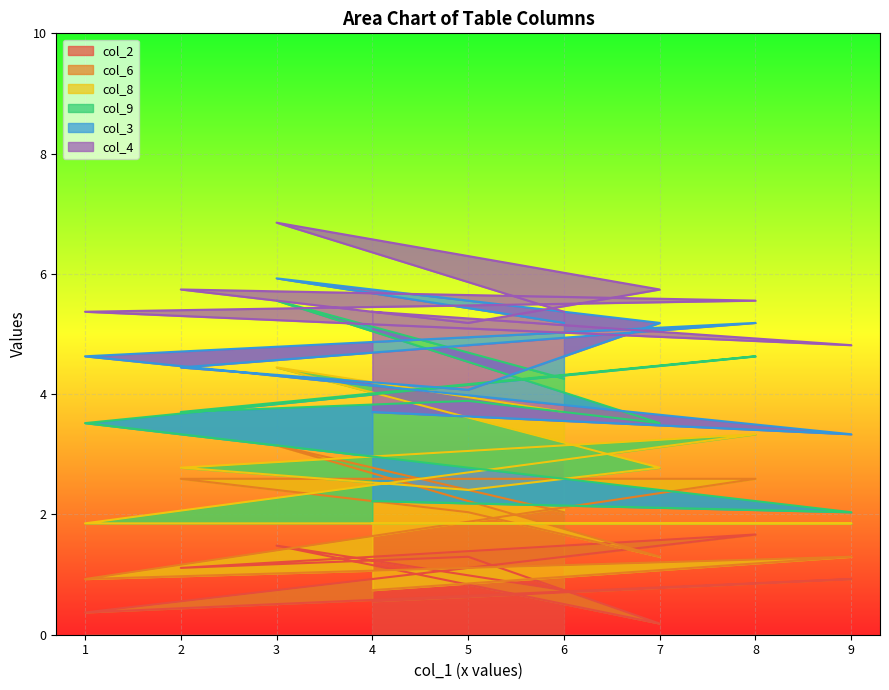

True or false: col_2 has more than 0 points higher than both neighbors.

True